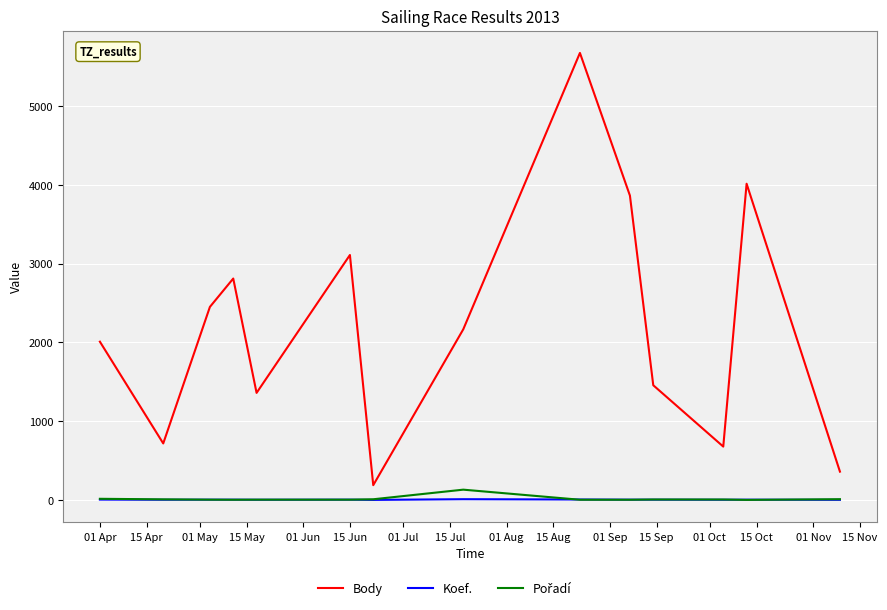

Which series has the largest total across all categories?

Body